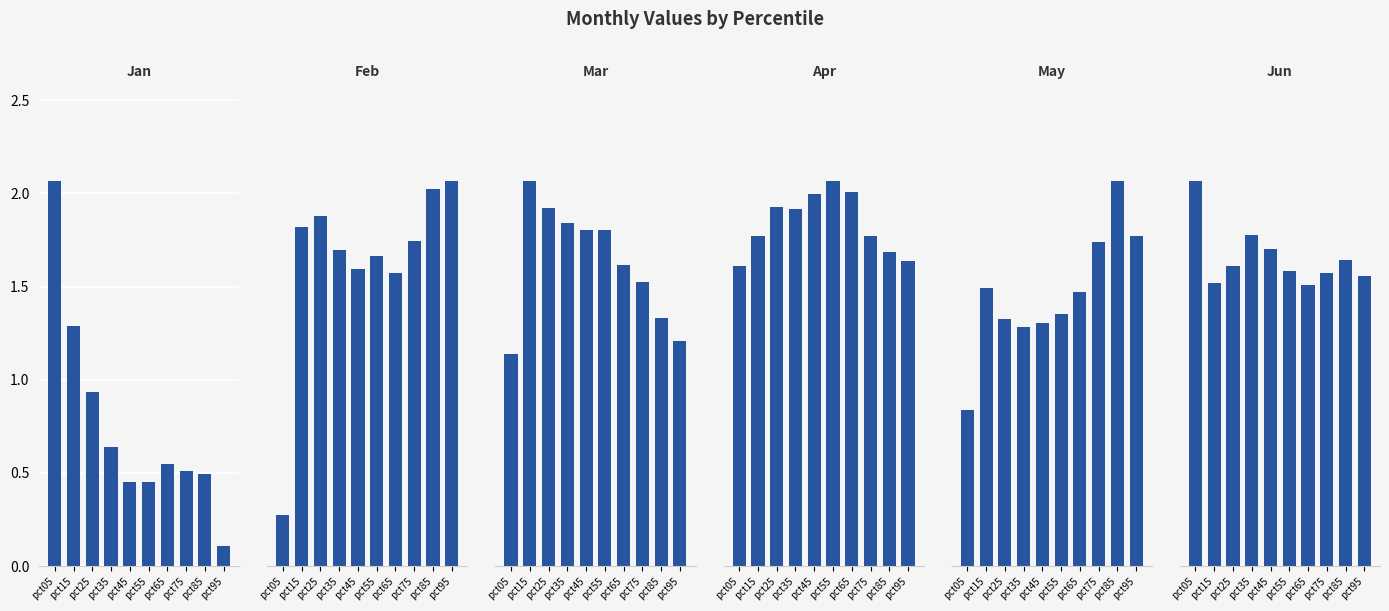

Is the value of Feb at pct65 greater than the value of Mar at pct45?

Yes